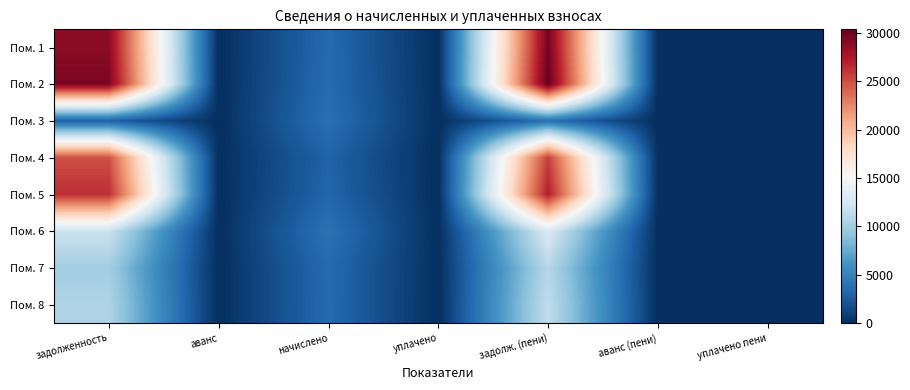

What is the total value across all series at начислено?

27609.8